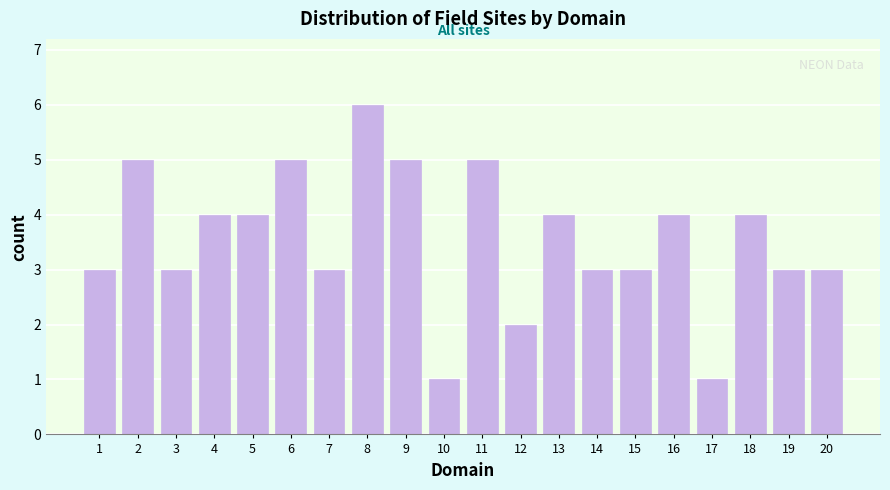

Reading left to right, what are all the values shown in this chart?

3	5	3	4	4	5	3	6	5	1	5	2	4	3	3	4	1	4	3	3